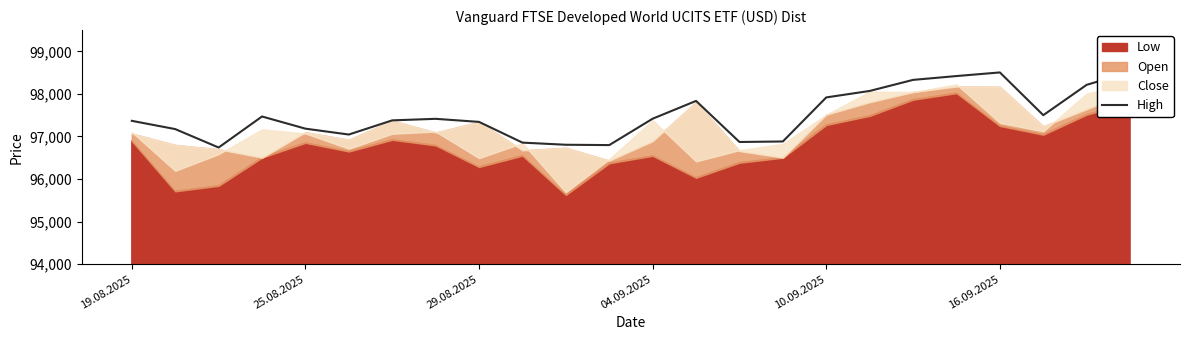

Where is the data nearest to the value 97628?

21